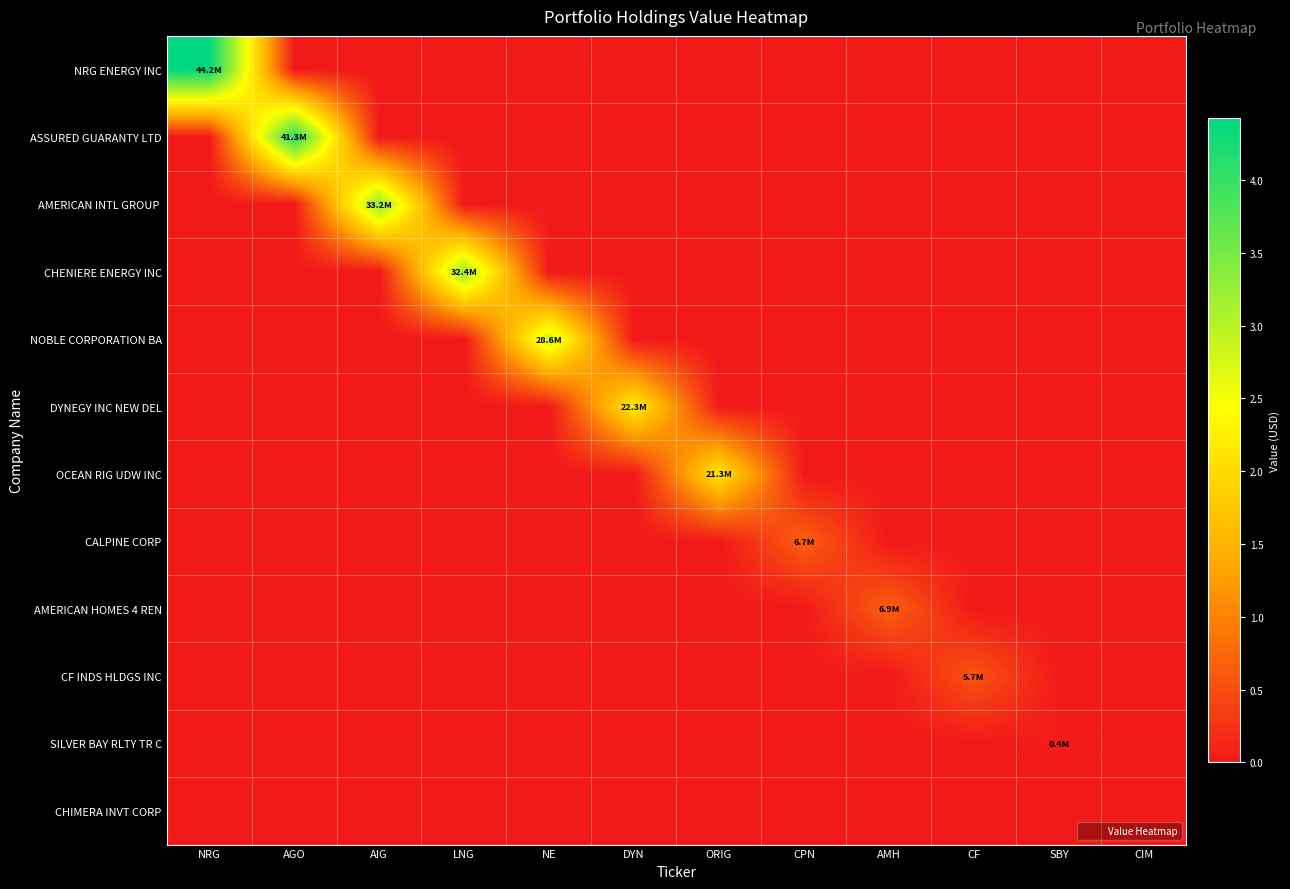

Which series has the largest total across all categories?

NRG ENERGY INC